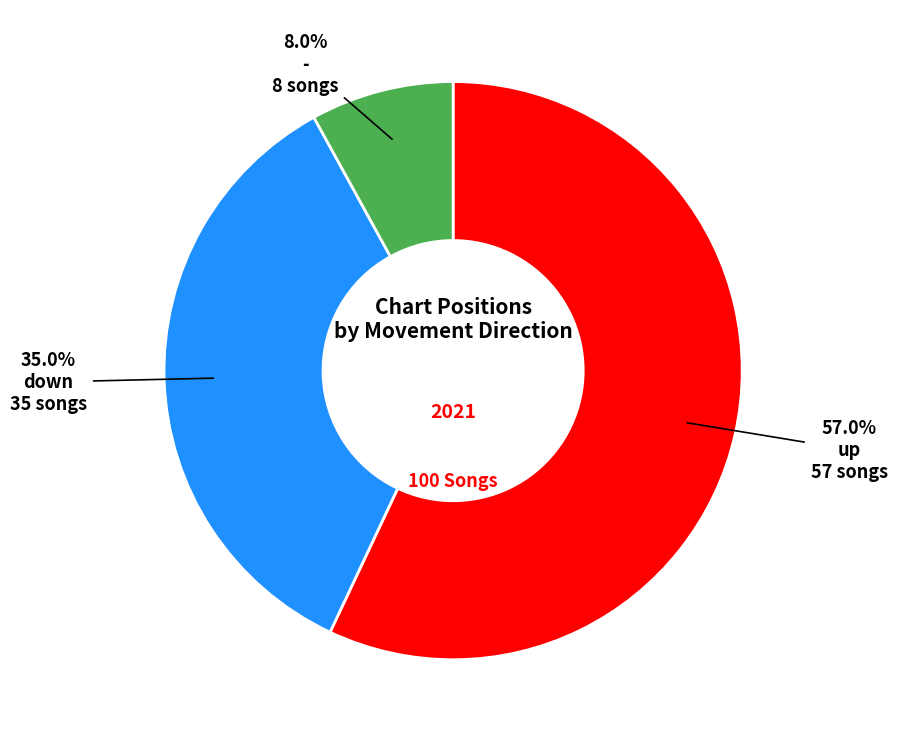

Is there a majority slice in this chart?

Yes